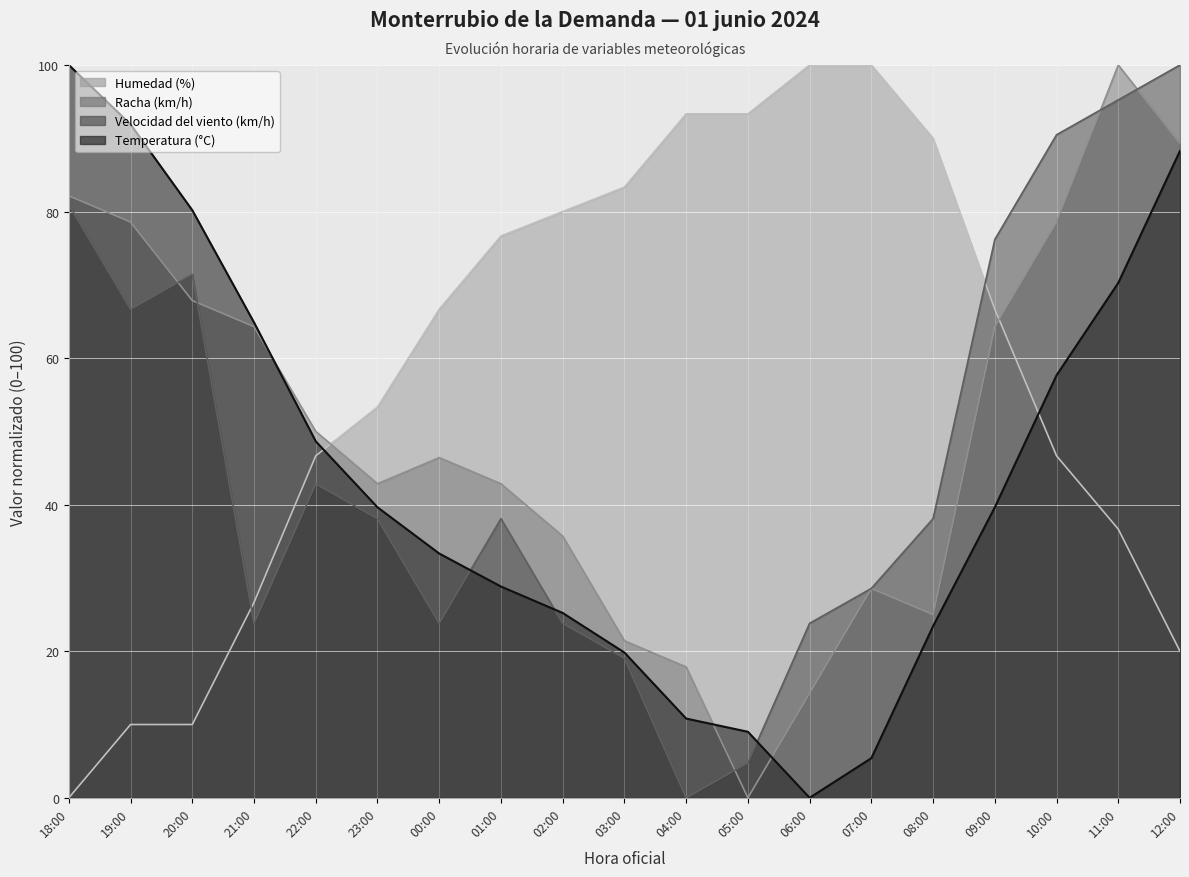

Rank the series by their maximum value, from highest to lowest.

Temperatura (°C), Velocidad del viento (km/h), Humedad (%), Racha (km/h)